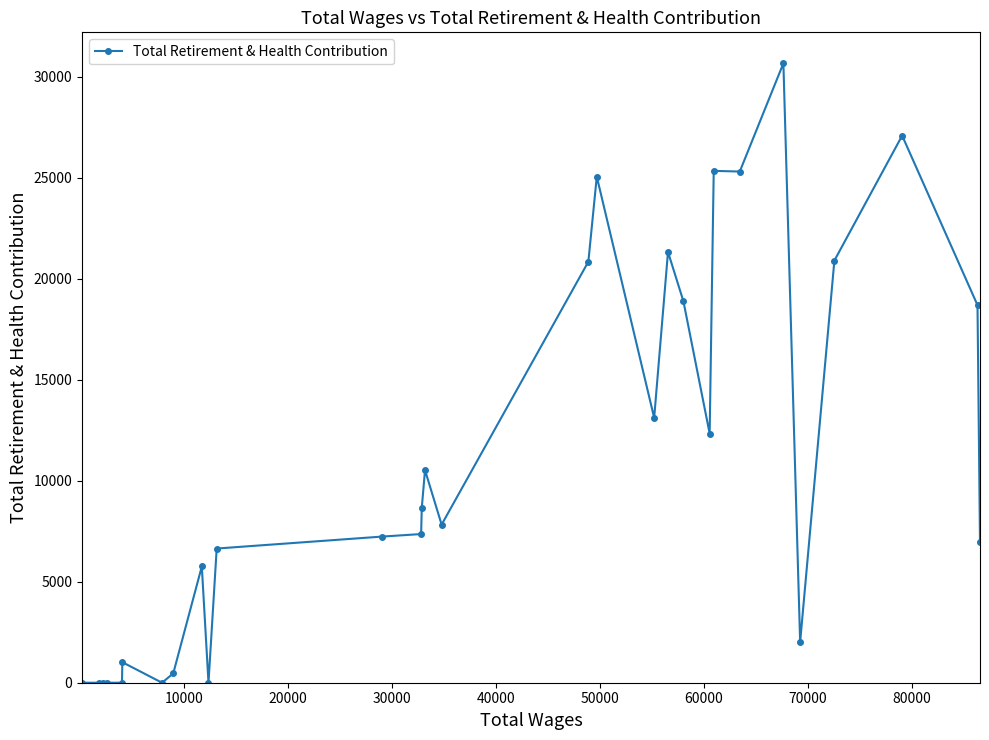

What is the value of the 14th point from the left?

8647